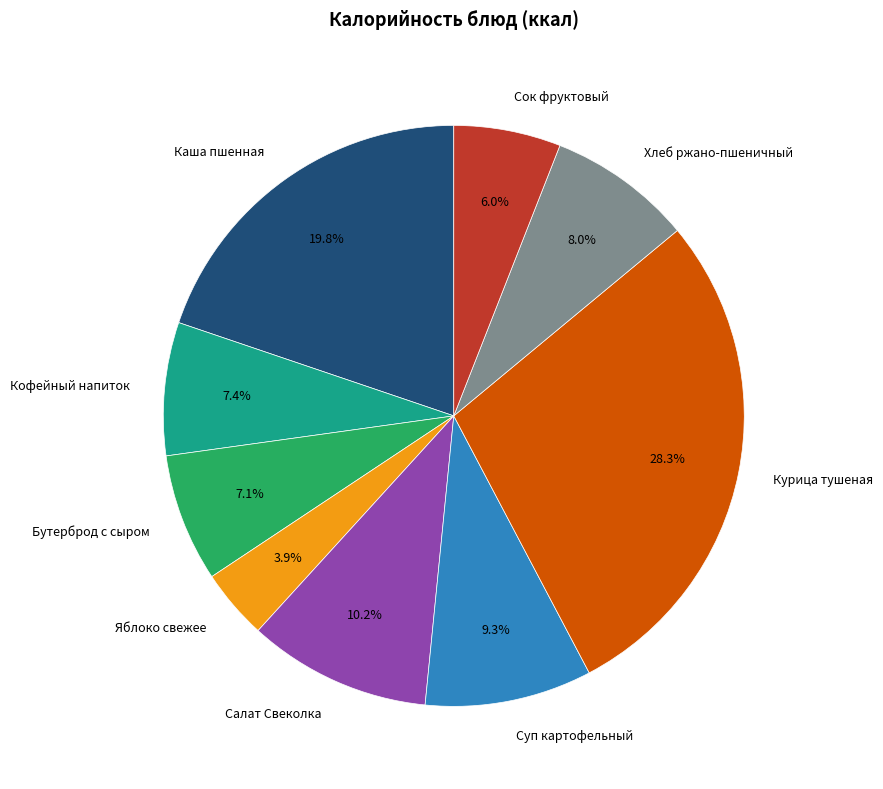

Approximately how many times larger is the value at Яблоко свежее compared to Сок фруктовый?

0.7